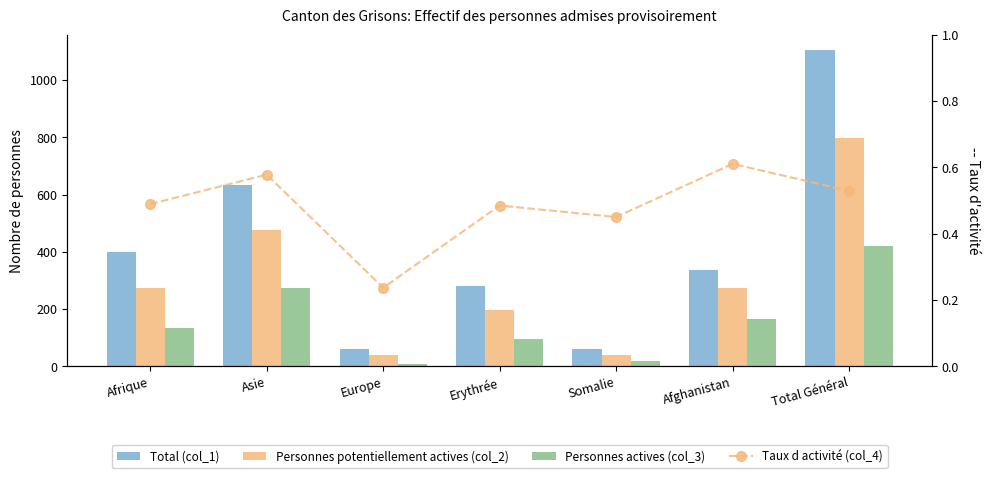

At which label is Personnes actives (col_3) closest to 215?

Afghanistan